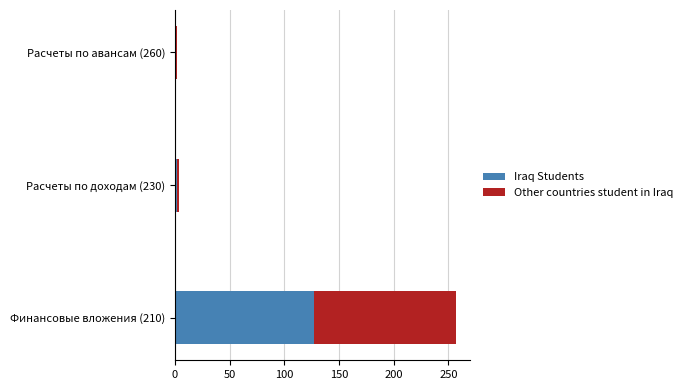

The value of Iraq Students at Финансовые вложения (210) is 32.6. True or false?

False